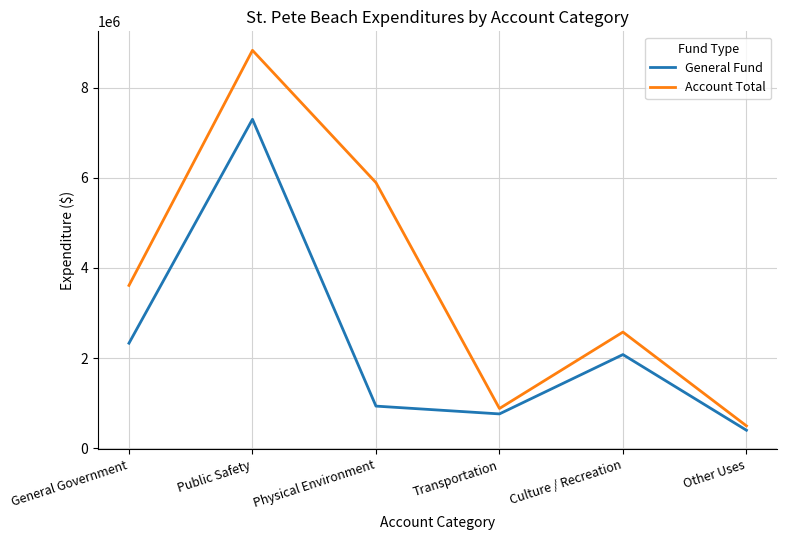

Which series changed the most between General Government and Public Safety?

Account Total